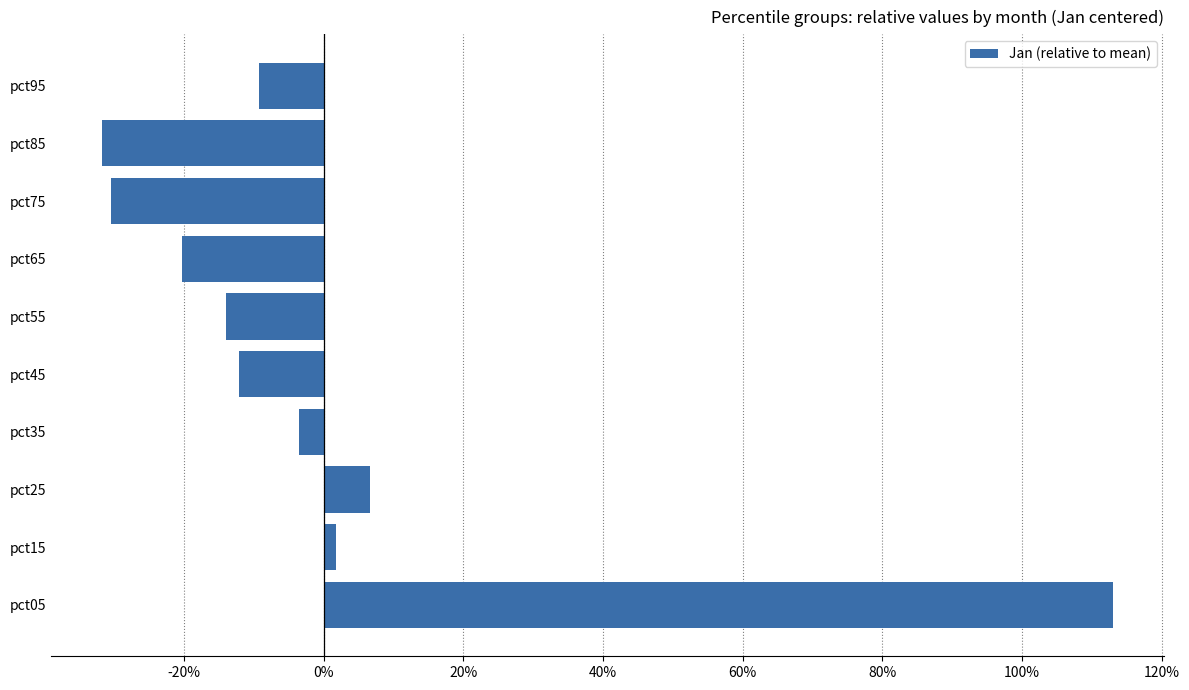

What is the smallest value displayed?

-0.3